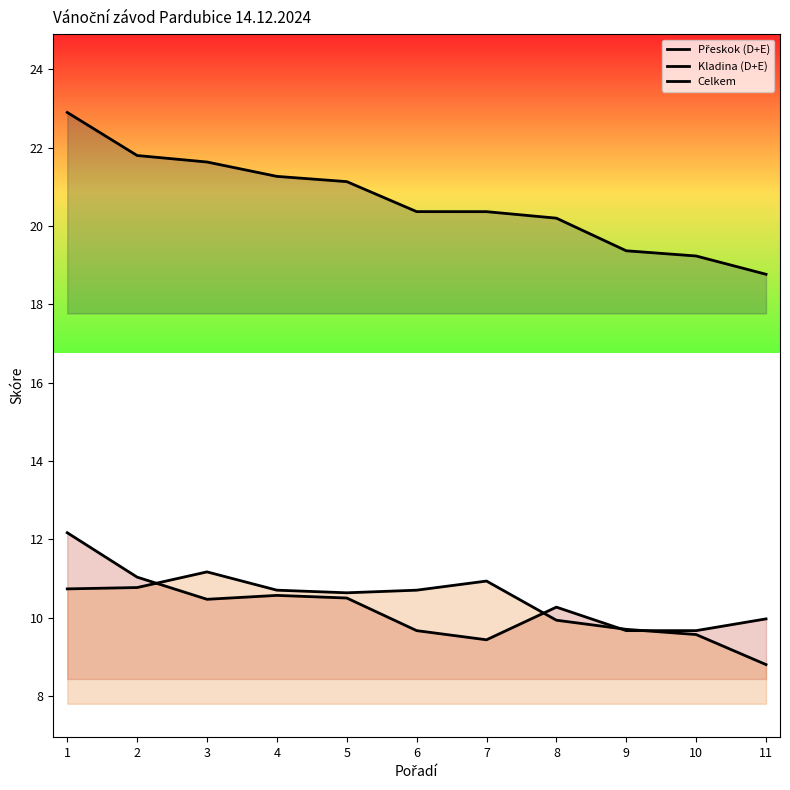

At which category is the sum across all series the highest?

1